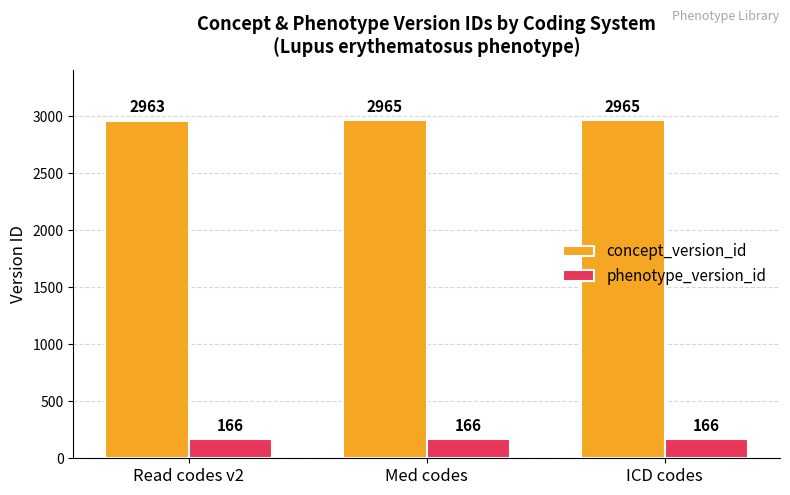

What is the minimum value shown in the chart?

166